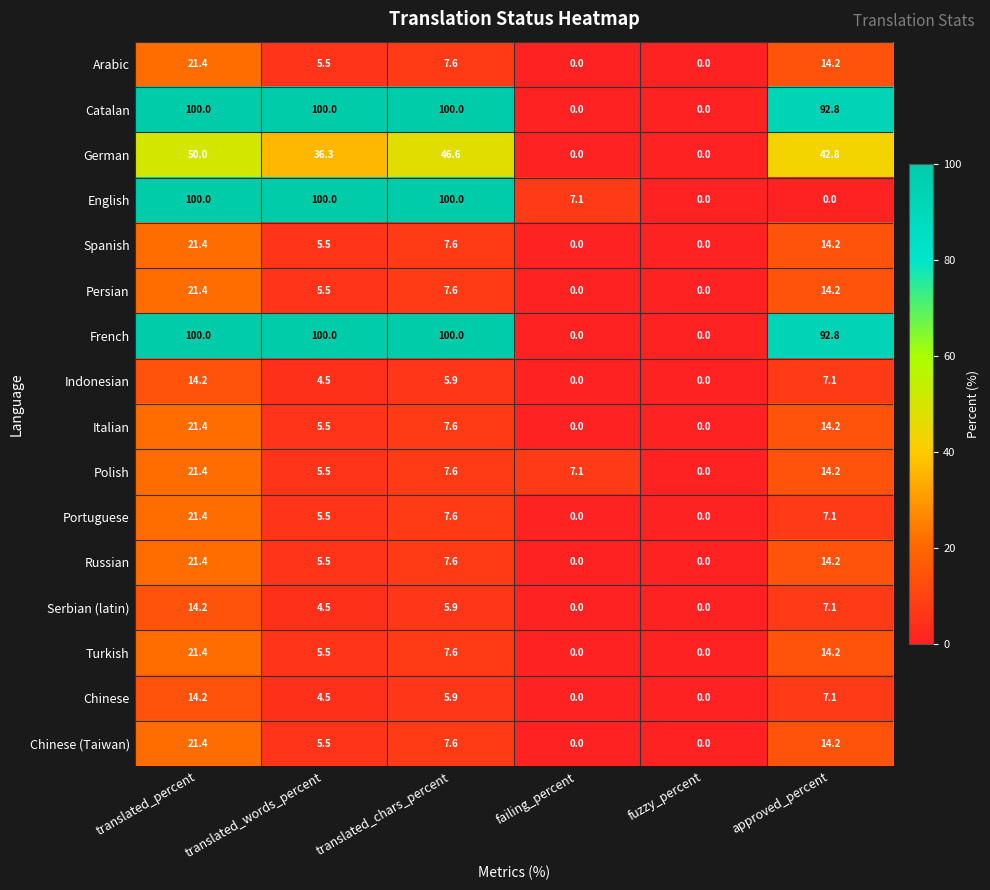

What is the difference between the maximum and second lowest values in the Chinese series?

14.2